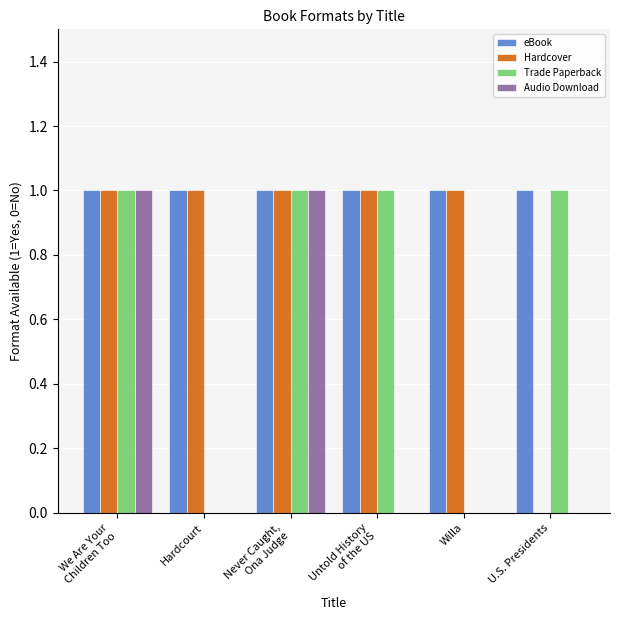

What is the sum of all Trade Paperback values?

4